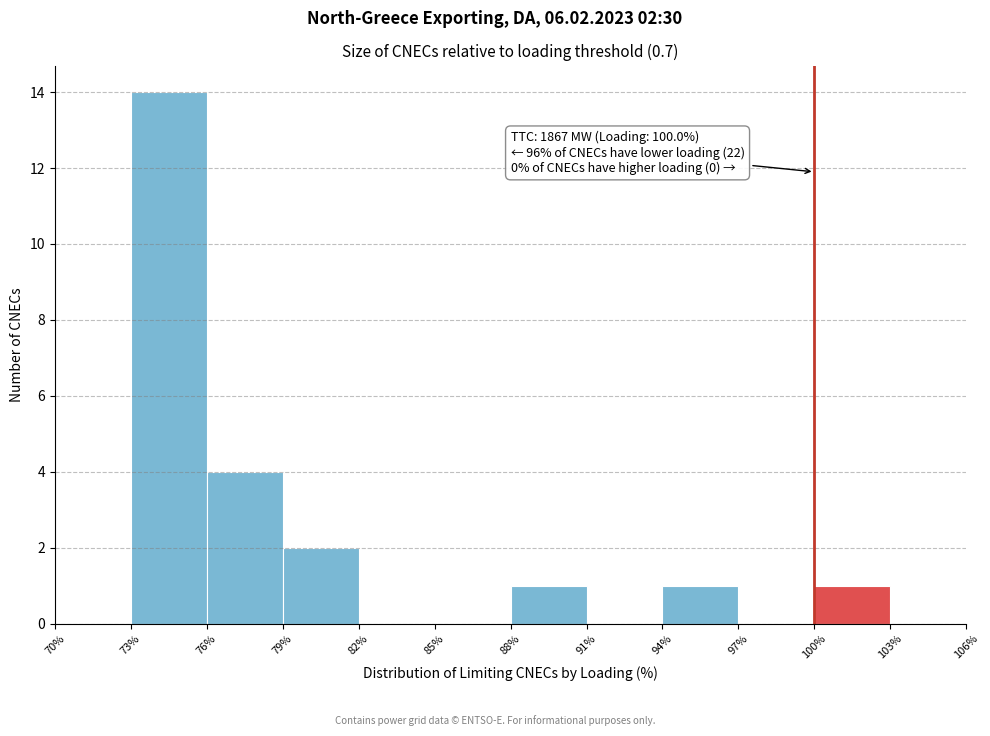

Over which range of the x-axis is the bar tallest?

73% to 76%